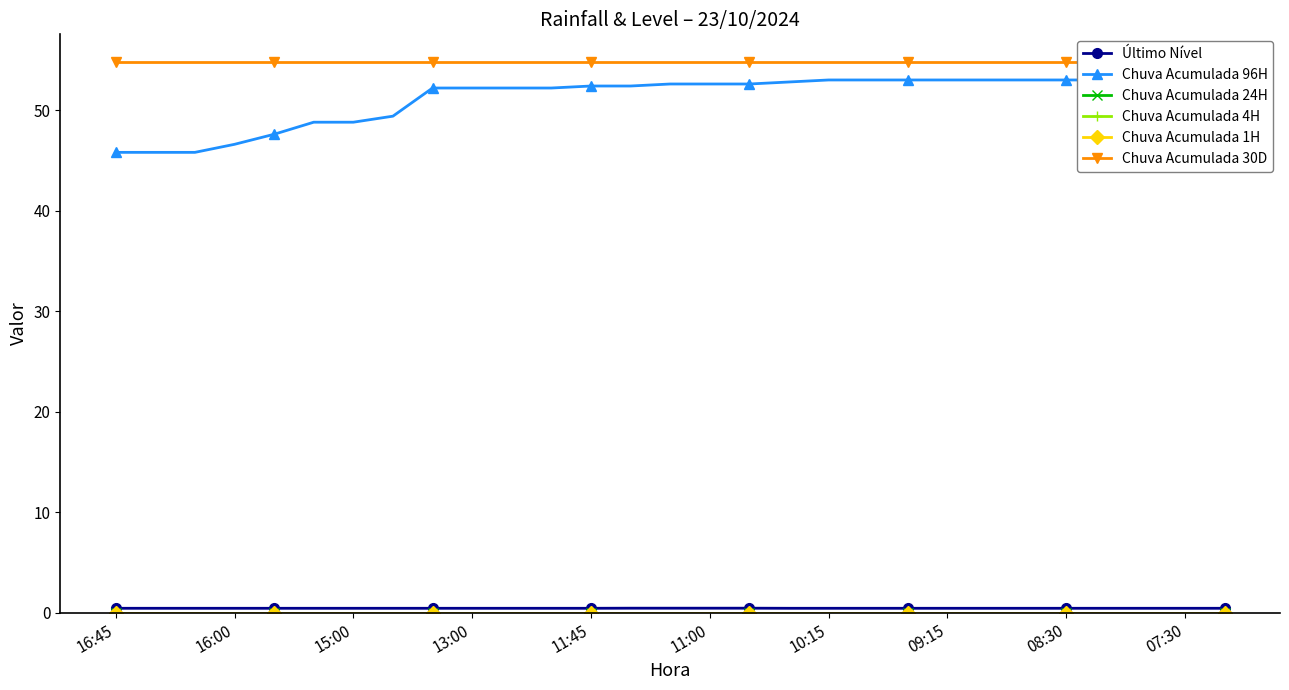

The value of Chuva Acumulada 30D at 11 is 80.7. True or false?

False